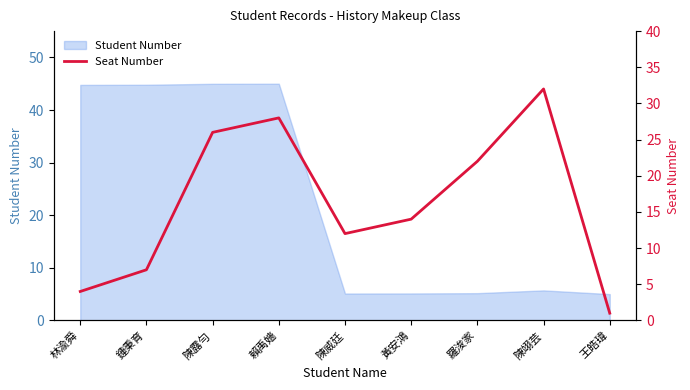

How many data points are less than 14?

4